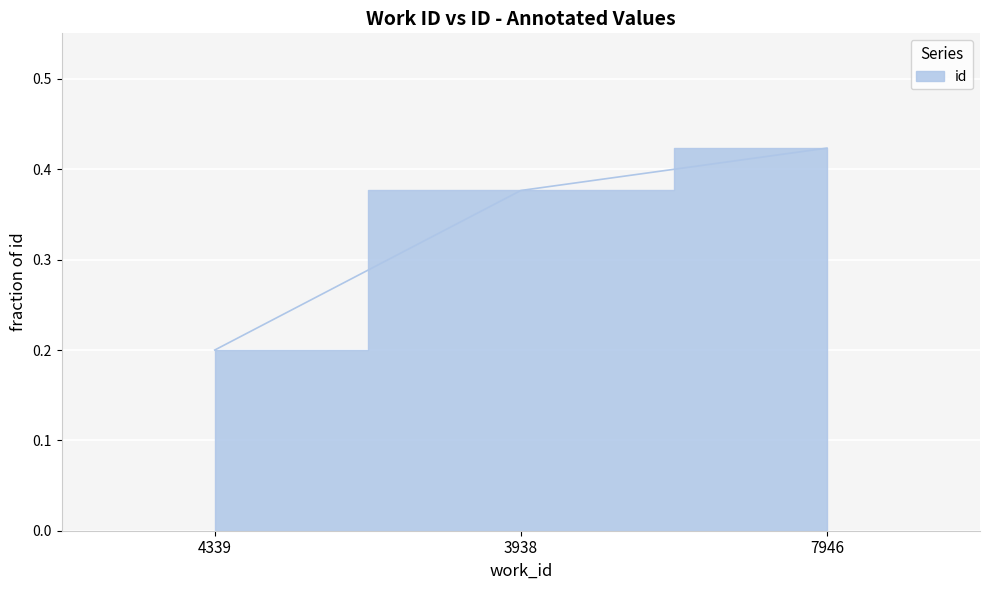

How many lines are shown in the chart?

1